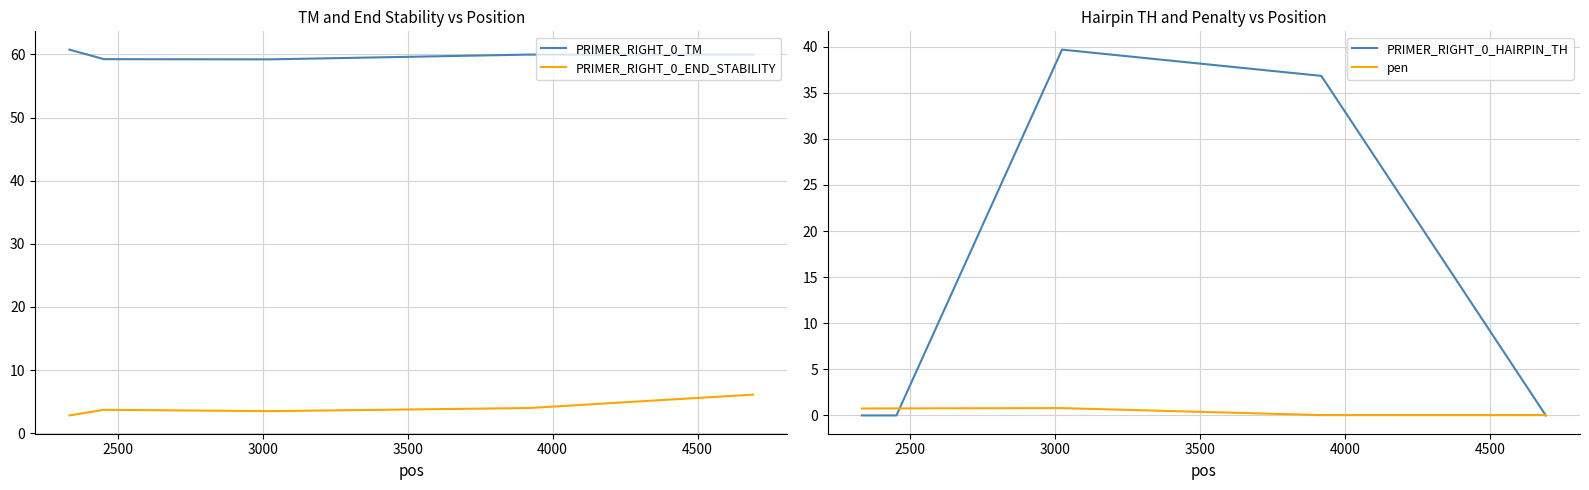

True or false: PRIMER_RIGHT_0_TM and PRIMER_RIGHT_0_HAIRPIN_TH cross at least once.

False